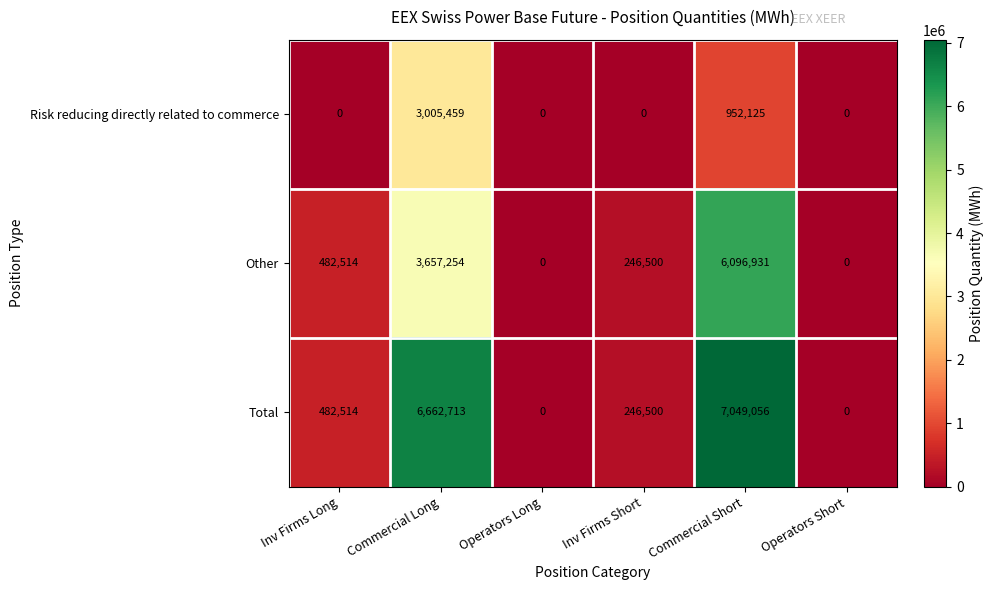

What is the approximate value of Other at Inv Firms Long, to the nearest 50?

482500